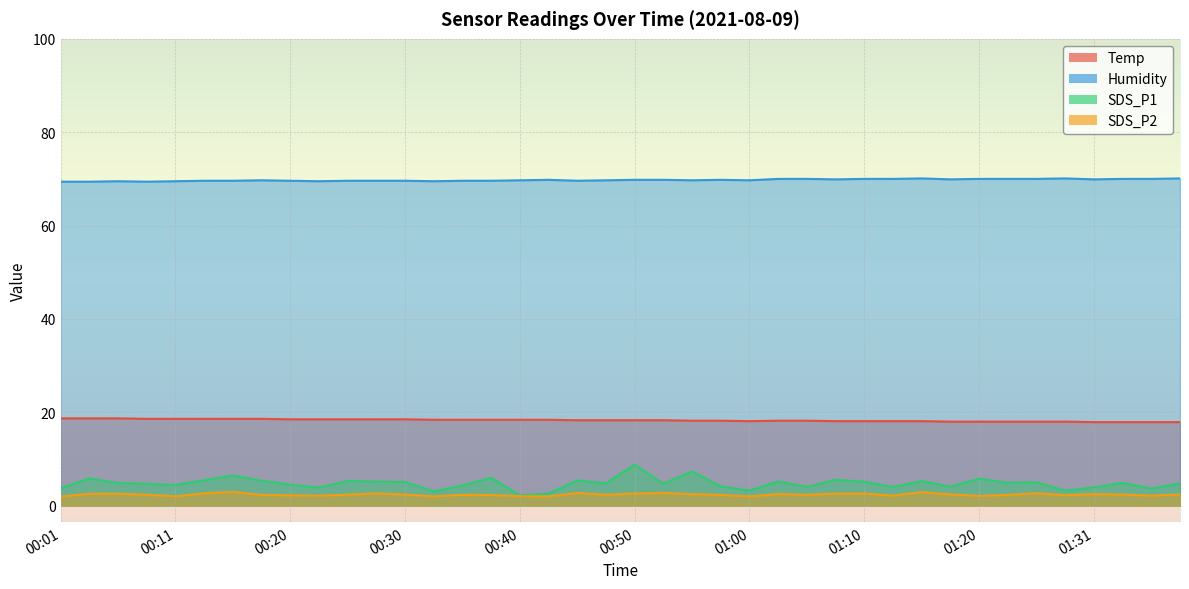

Reading right to left, extract all data points from this chart.

Temp: 17.9	17.9	17.9	17.9	18.0	18.0	18.0	18.0	18.0	18.1	18.1	18.1	18.1	18.2	18.2	18.1	18.2	18.2	18.3	18.3	18.3	18.3	18.4	18.4	18.4	18.4	18.4	18.5	18.5	18.5	18.5	18.5	18.6	18.6	18.6	18.6	18.6	18.7	18.7	18.7
Humidity: 70.1	70.0	70.0	69.9	70.1	70.0	70.0	70.0	69.9	70.1	70.0	70.0	69.9	70.0	70.0	69.7	69.8	69.7	69.8	69.8	69.7	69.6	69.8	69.7	69.6	69.6	69.5	69.6	69.6	69.6	69.5	69.6	69.7	69.6	69.6	69.5	69.4	69.5	69.4	69.4
SDS_P1: 4.8	3.6	4.9	3.9	3.2	5.0	4.9	5.8	4.1	5.2	4.0	5.1	5.5	4.0	5.2	3.2	4.1	7.3	4.7	8.8	4.8	5.4	2.6	2.2	6.0	4.3	3.0	5.1	5.2	5.3	3.9	4.5	5.3	6.5	5.5	4.4	4.7	4.8	5.8	3.7
SDS_P2: 2.4	2.1	2.4	2.5	2.2	2.7	2.3	2.1	2.4	2.9	2.1	2.6	2.6	2.3	2.5	2.0	2.3	2.5	2.7	2.6	2.4	2.7	2.0	2.0	2.3	2.3	2.0	2.4	2.6	2.4	2.1	2.2	2.3	3.0	2.6	2.0	2.4	2.5	2.5	1.9